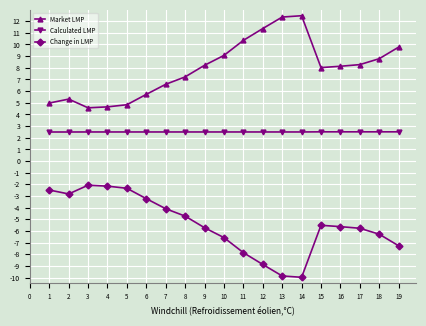

What is the value of the Market LMP point at the 2nd from the left?

5.3